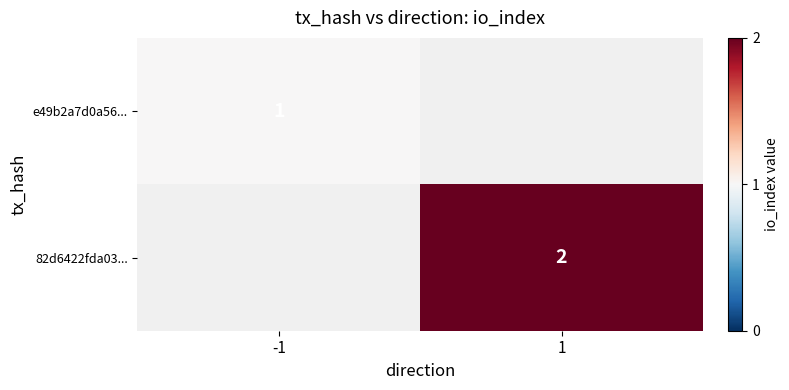

Is the value of e49b2a7d0a56... at -1 greater than the value of 82d6422fda03... at 1?

No